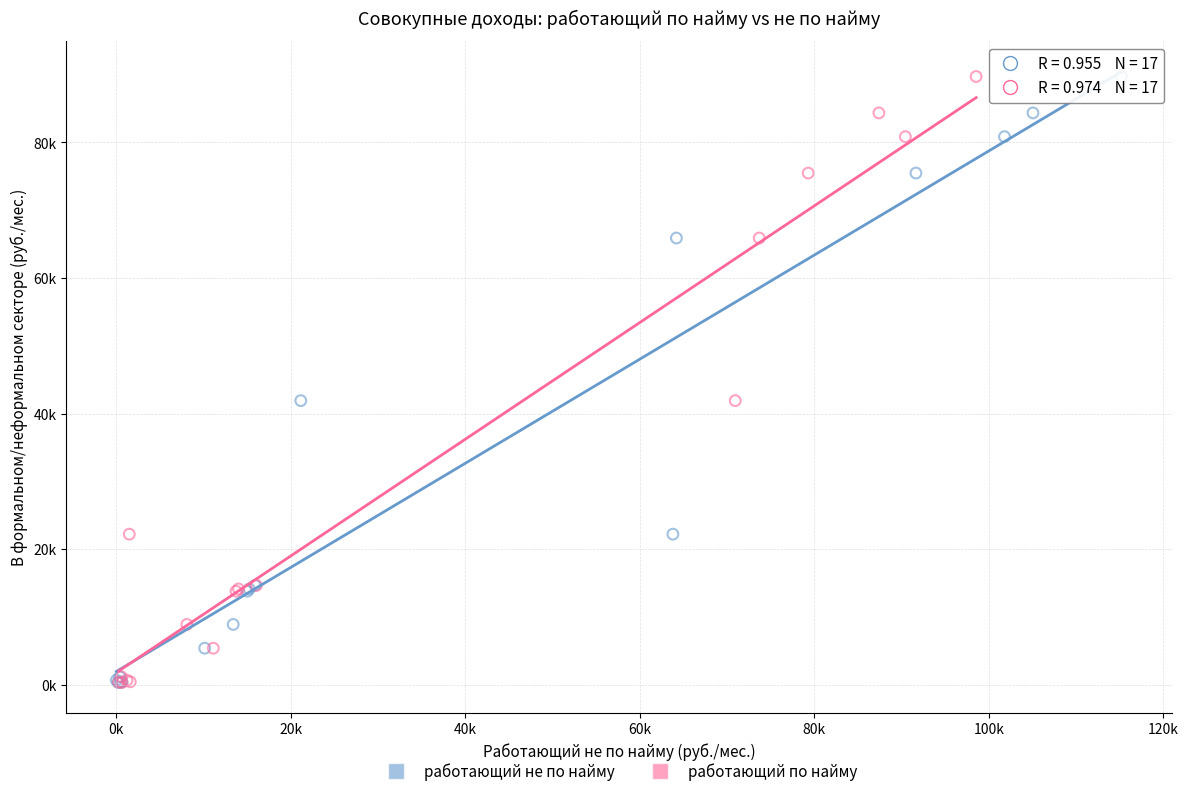

What are all the series names shown in the legend?

работающий не по найму, работающий по найму